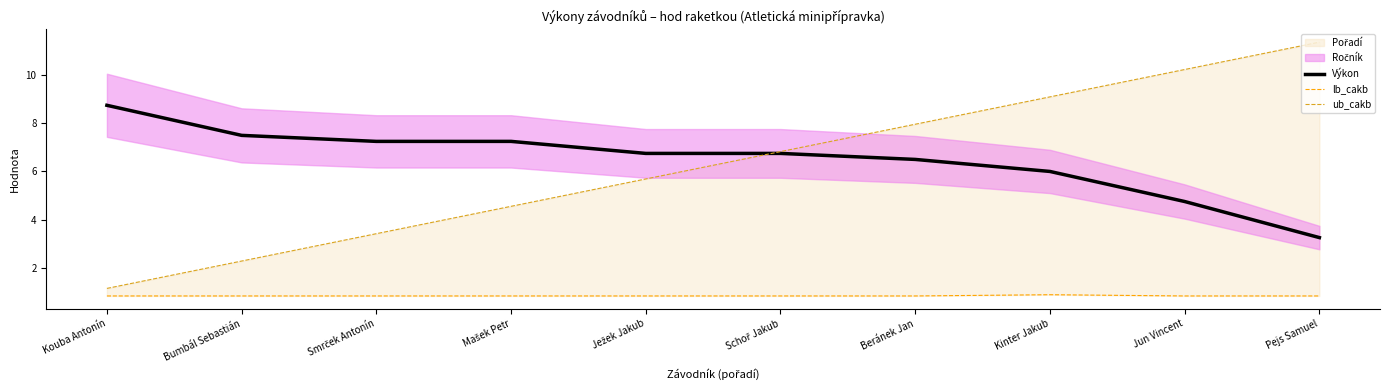

Between Schoř Jakub and Jun Vincent, which series saw the biggest shift?

ub_cakb